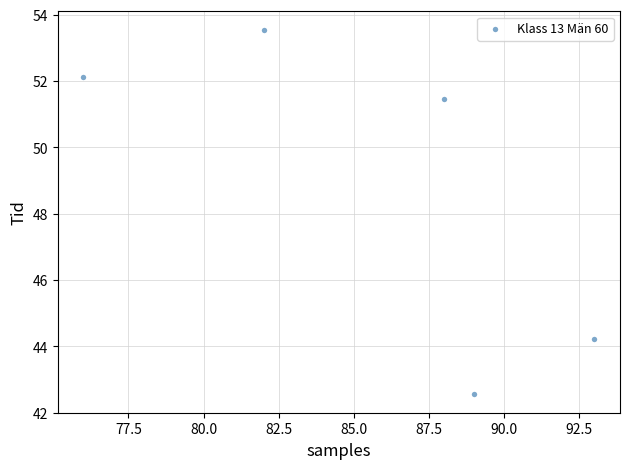

What is the average X value?

85.6